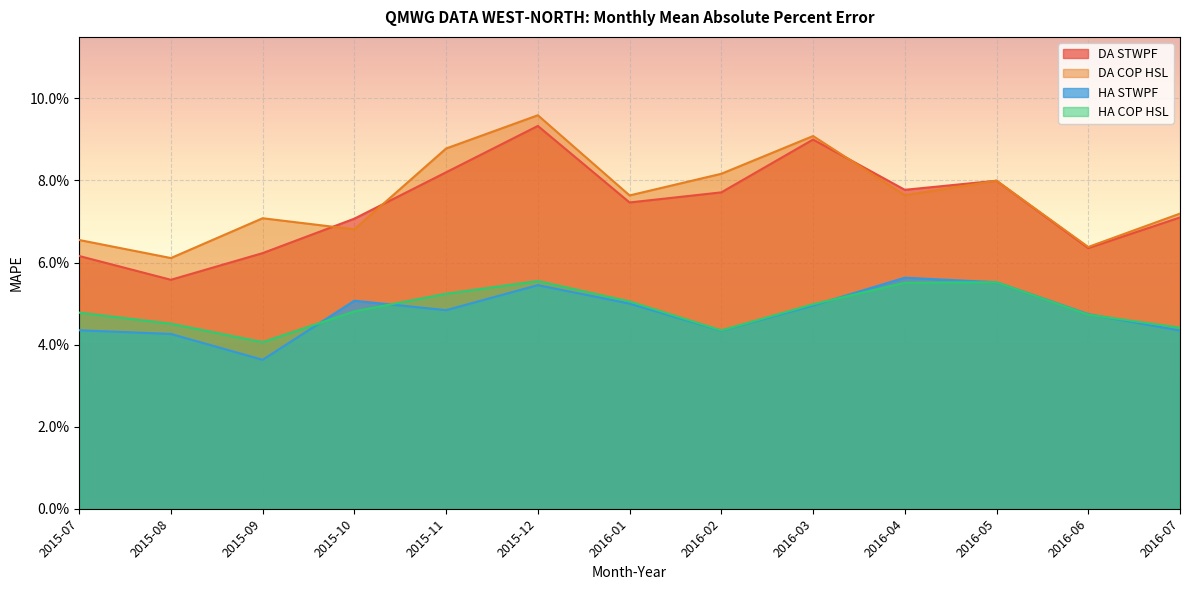

What is the sum of all HA COP HSL values?

0.6